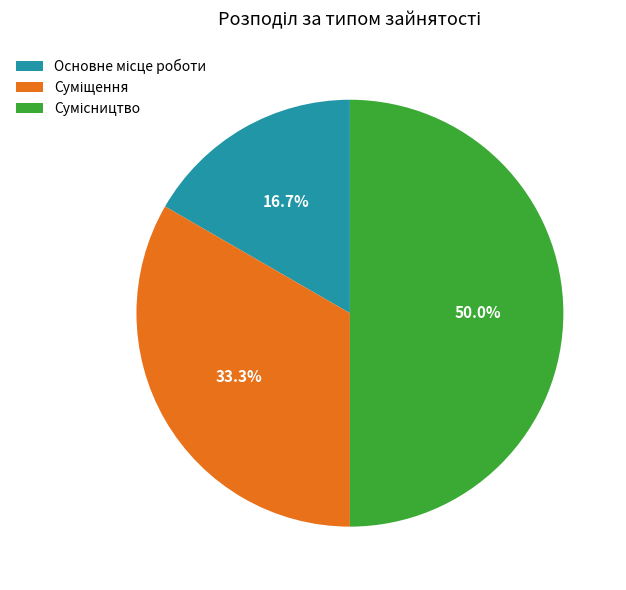

How many slices are in this pie chart?

3